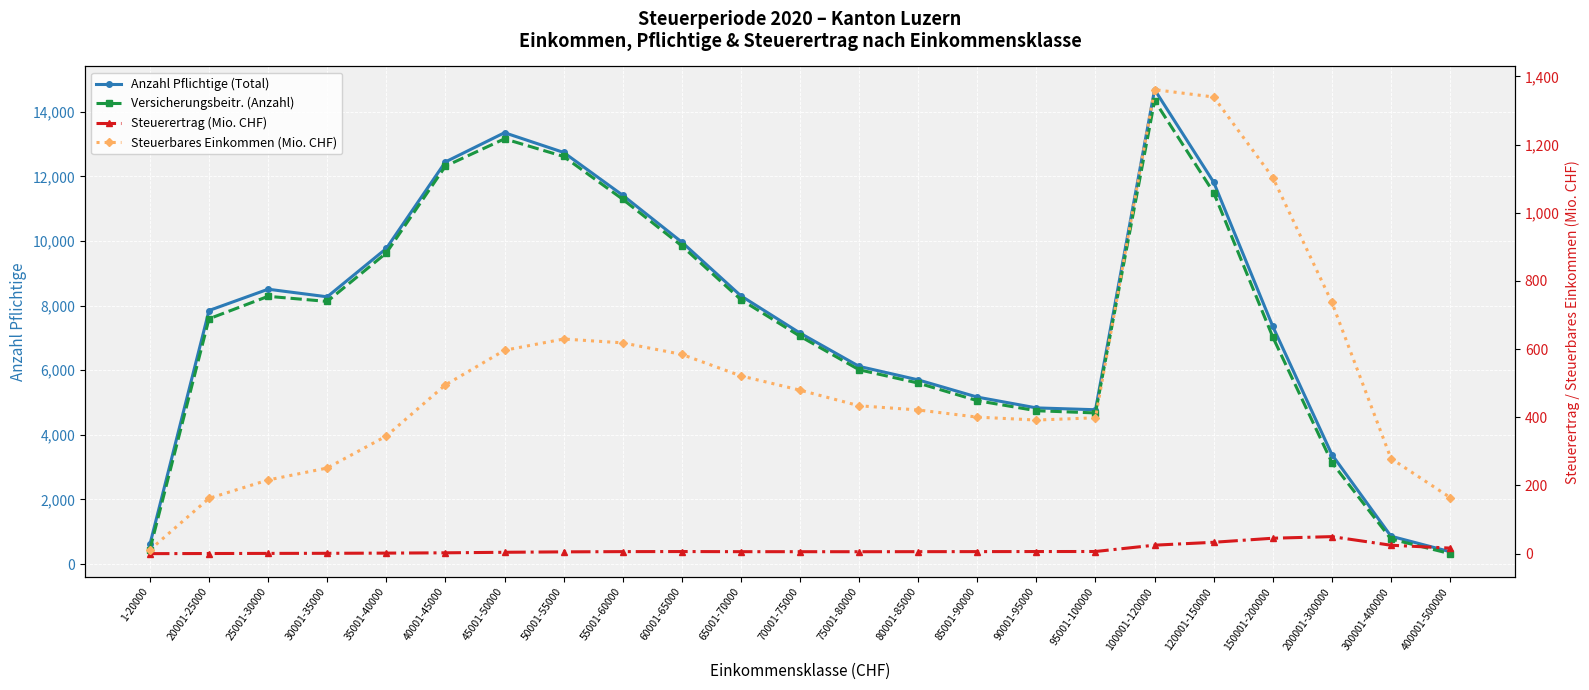

The Steuerbares Einkommen (Mio. CHF) series shows 216.2 at 25001-30000. True or false?

True